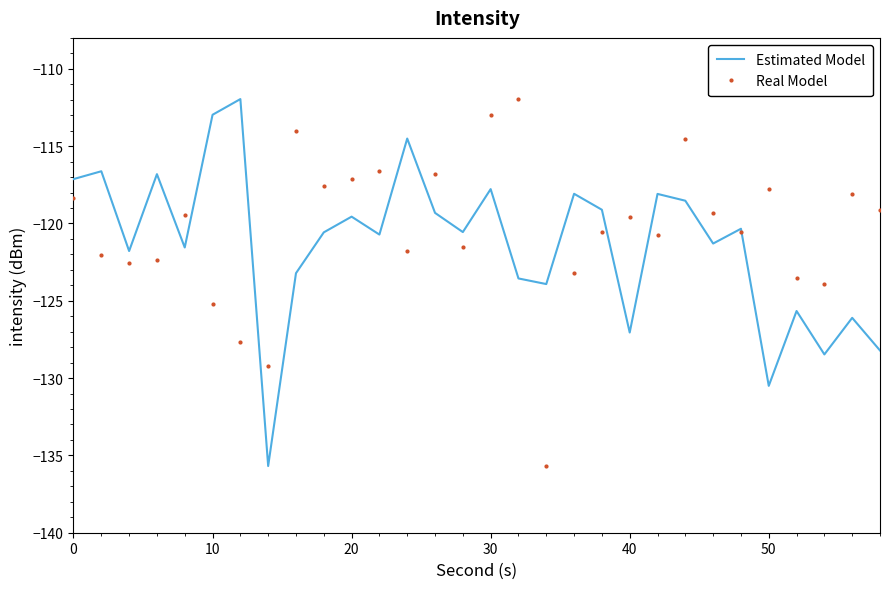

What is the lowest value of the Real Model series?

-135.7